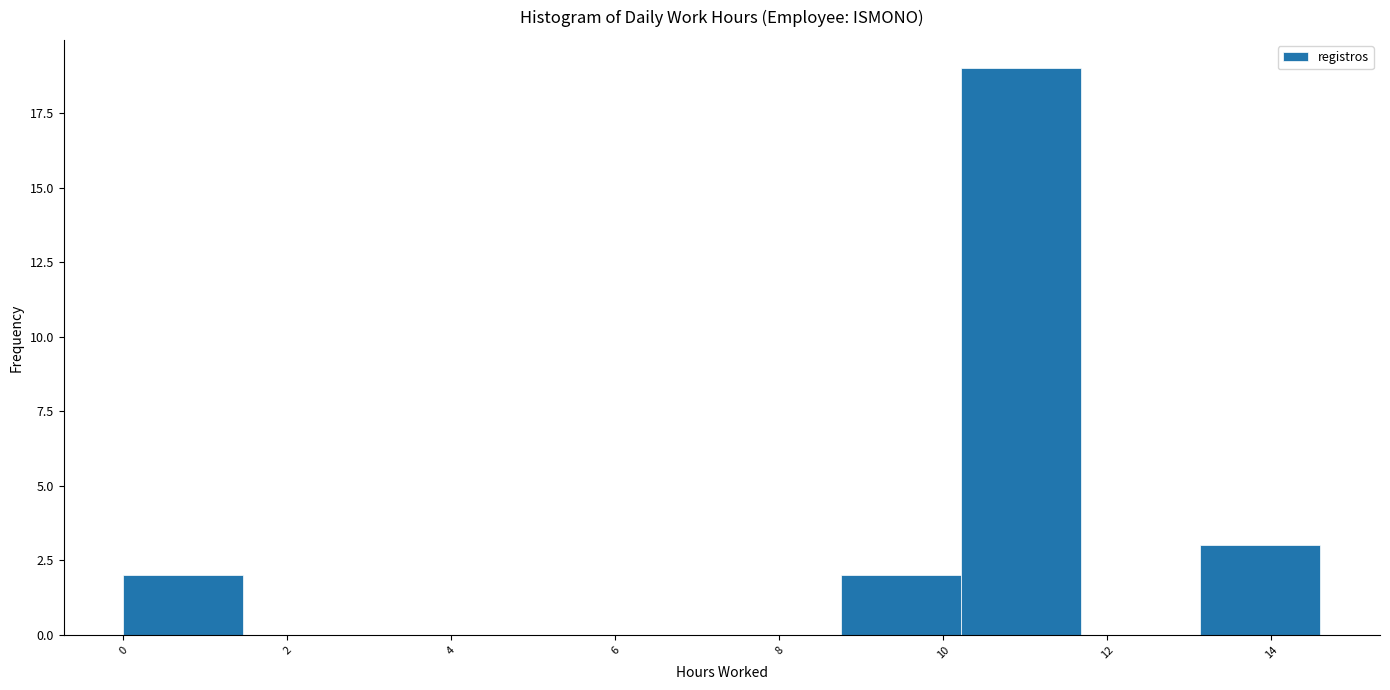

Reading left to right, transcribe this chart: for each bar, give the range it covers on the x-axis and its height. Neither the bar edges nor the heights are printed on the chart, so give them approximately, as read against the axes.

0.00 to 1.46: 2
1.46 to 2.92: 0
2.92 to 4.38: 0
4.38 to 5.84: 0
5.84 to 7.30: 0
7.30 to 8.76: 0
8.76 to 10.22: 2
10.22 to 11.68: 19
11.68 to 13.14: 0
13.14 to 14.60: 3